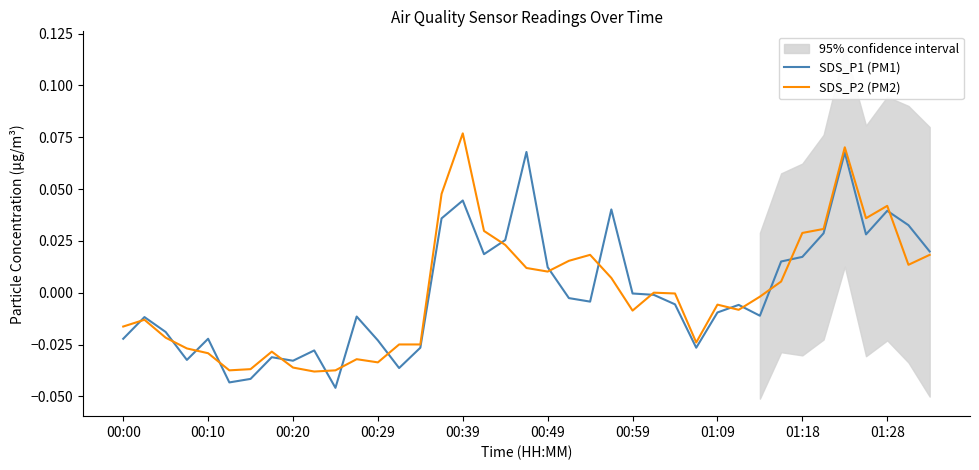

Rank the series by their average value, from highest to lowest.

SDS_P2 (PM2), SDS_P1 (PM1)